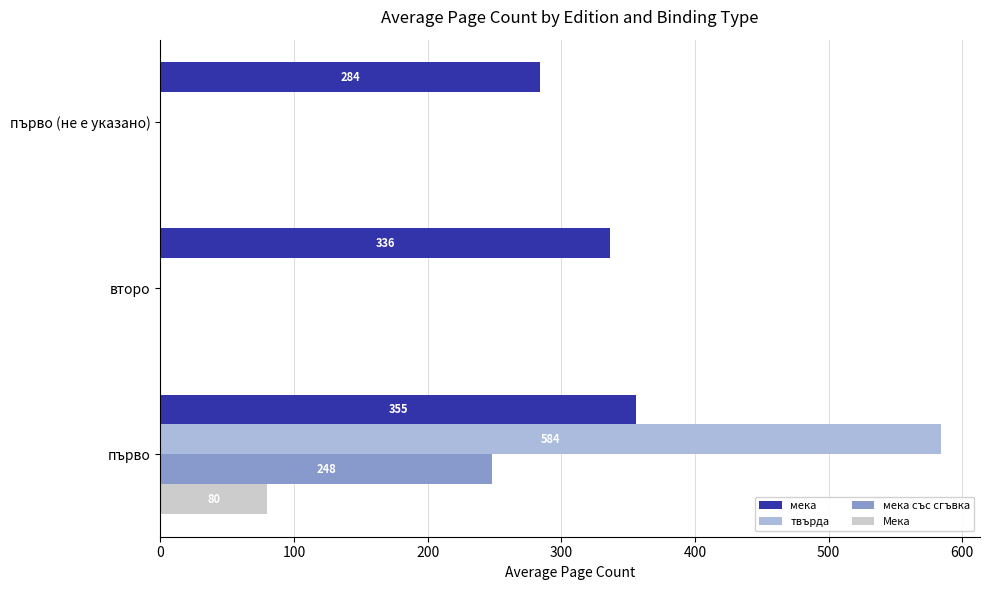

Which series has the largest total across all categories?

мека